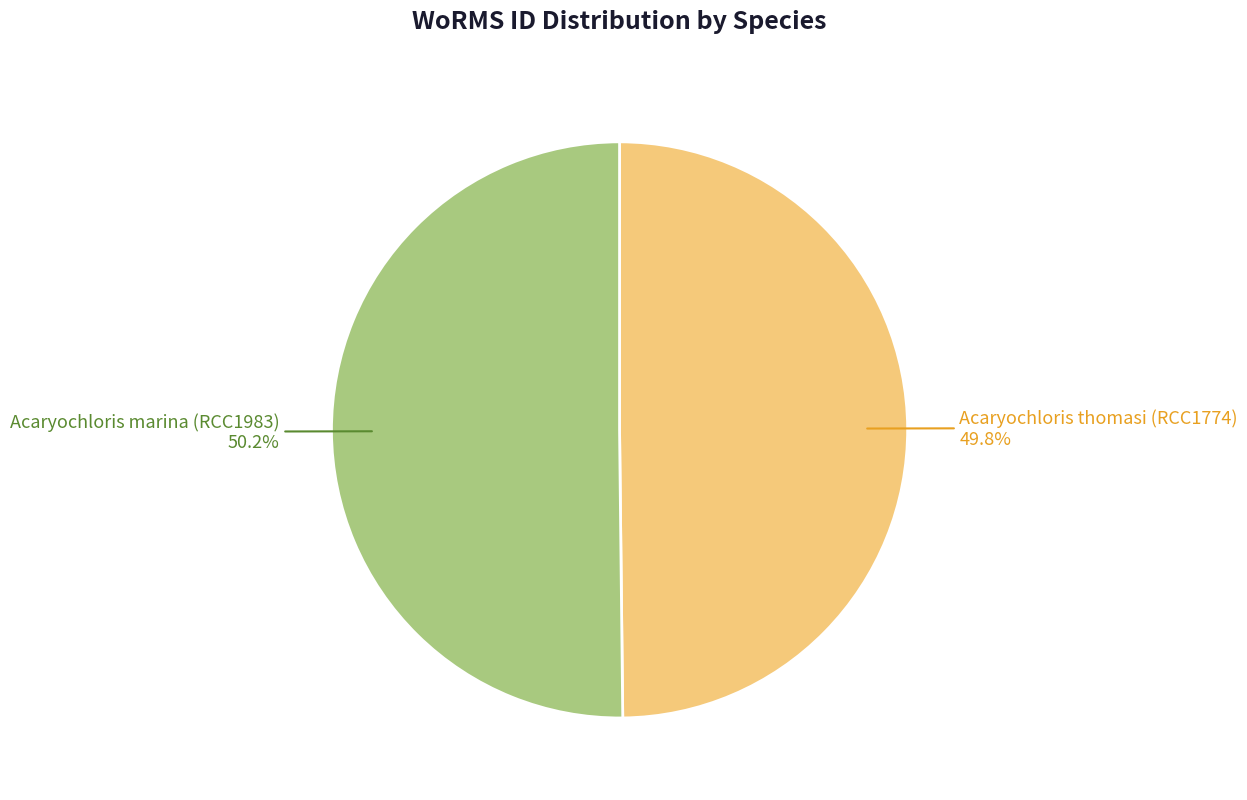

What is the ratio of the value at Acaryochloris marina (RCC1983) to the value at Acaryochloris thomasi (RCC1774)?

1.0